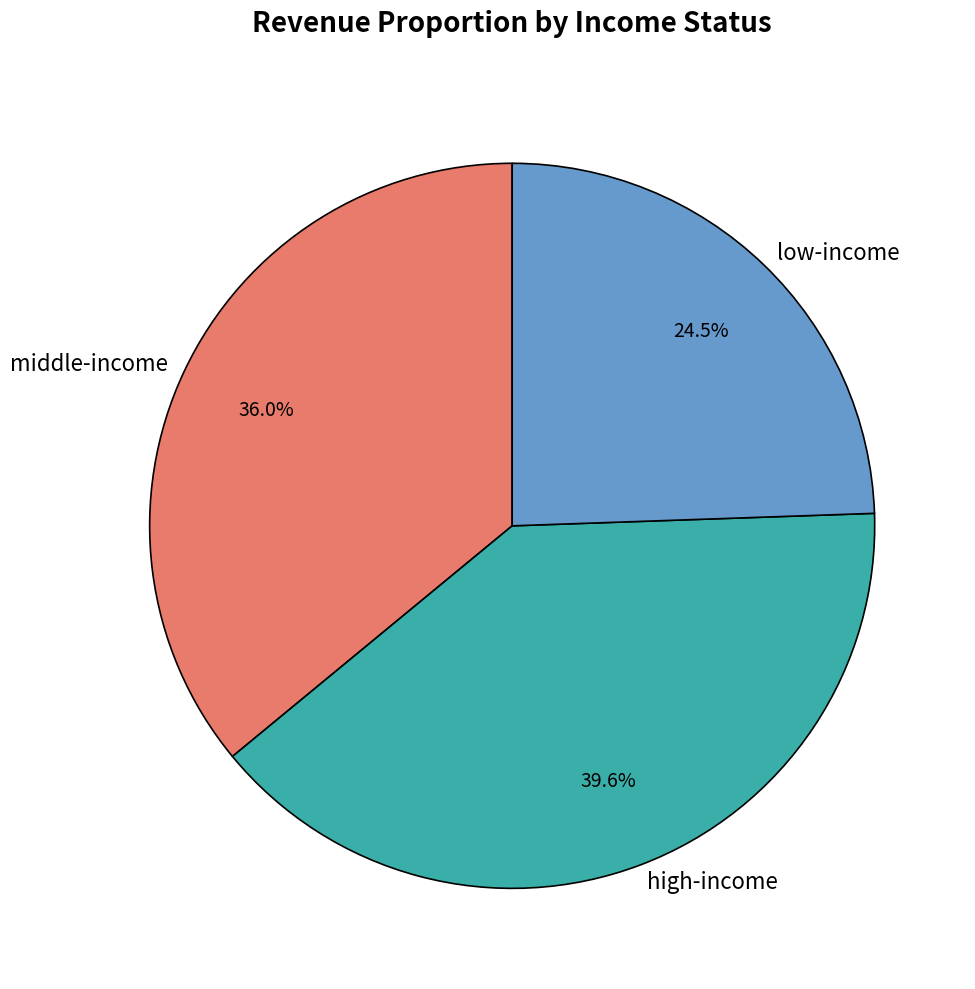

Which slice is the smallest?

low-income